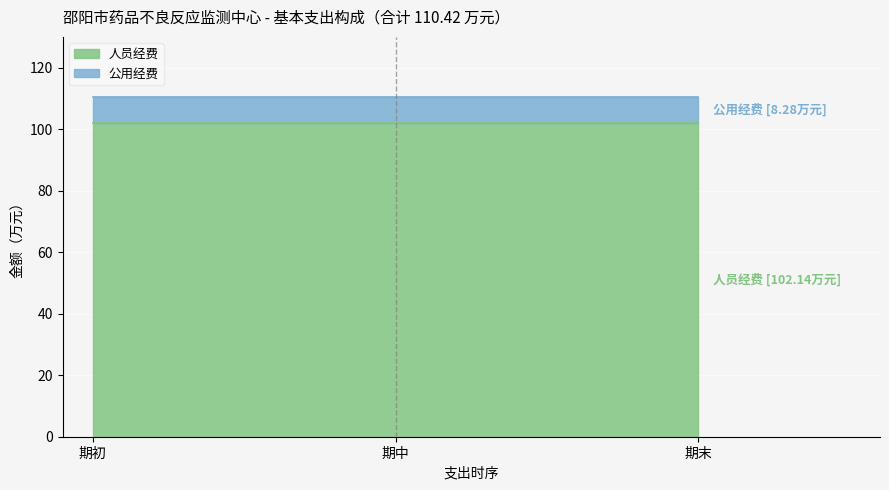

What is the lowest value of the 人员经费 series?

102.1